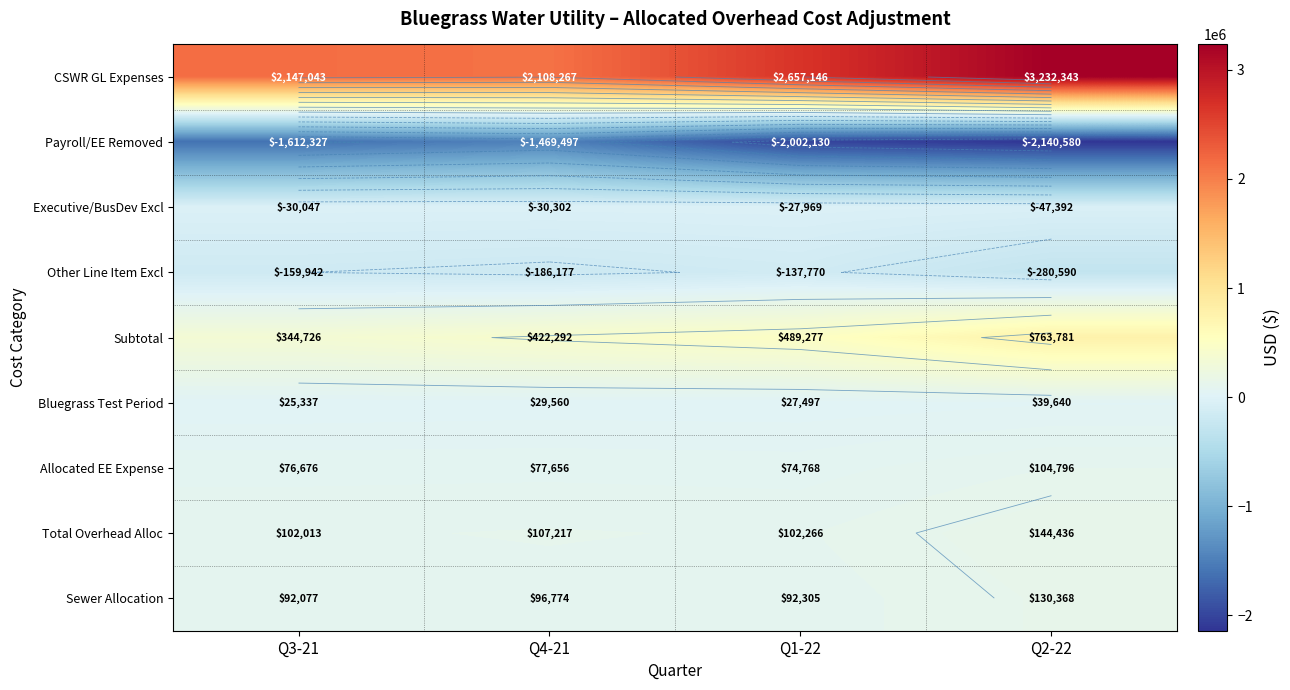

What is the maximum value shown in the chart?

3232343.3